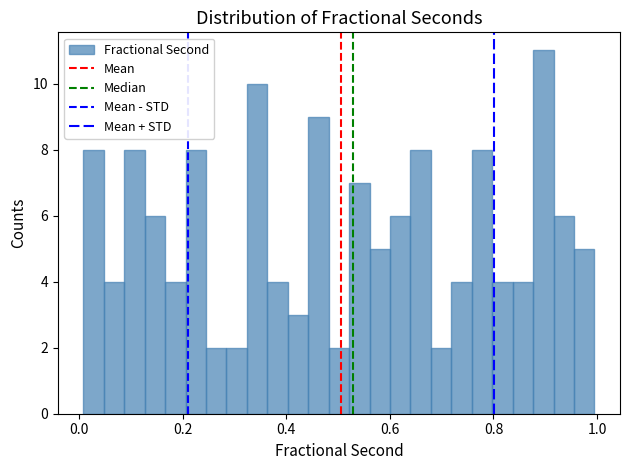

Around what value on the x-axis is the tallest bar? Give the approximate position of its centre, as read against the axis.

0.90